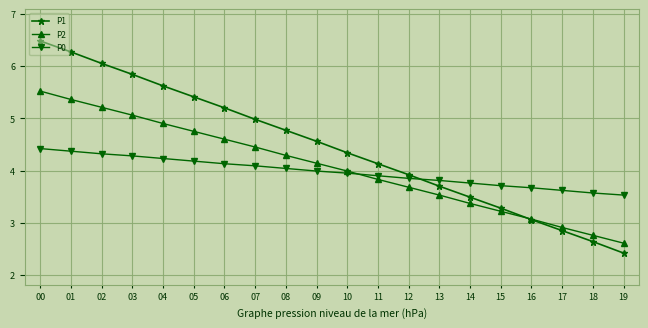

What is the total value across all series at 13?

11.0